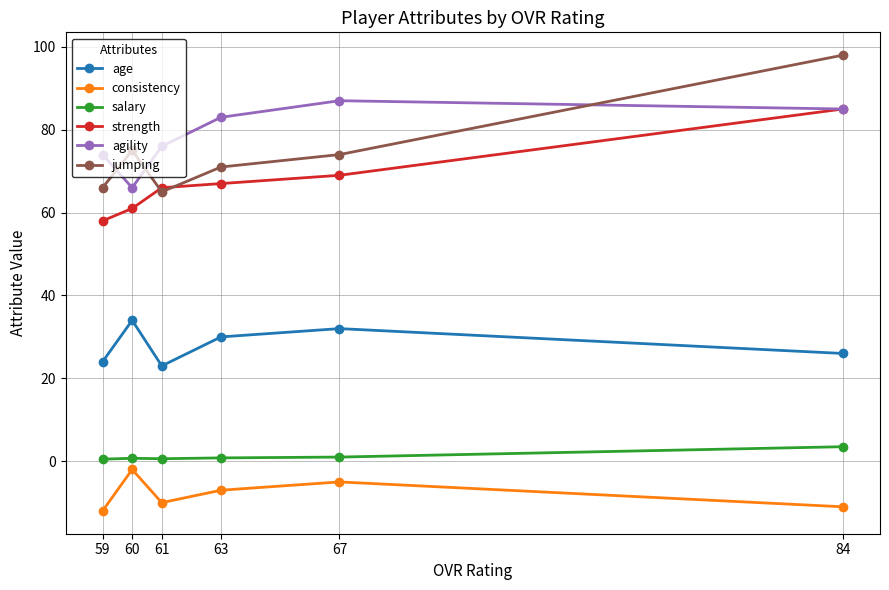

What is the highest value of the jumping series?

98.0